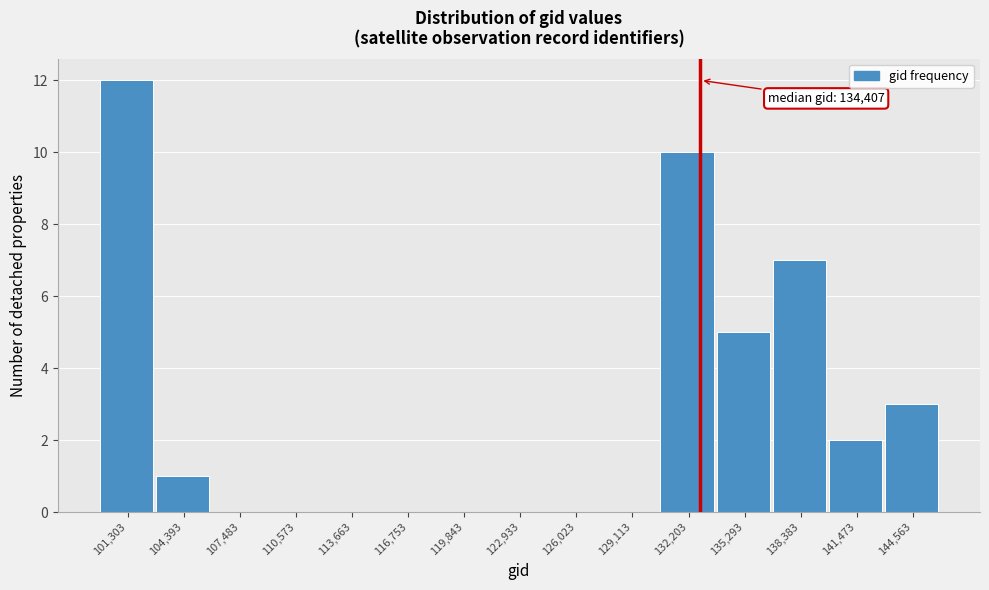

Reading right to left, what are all the values shown in this chart?

144,563=3	141,473=2	138,383=7	135,293=5	132,203=10	129,113=0	126,023=0	122,933=0	119,843=0	116,753=0	113,663=0	110,573=0	107,483=0	104,393=1	101,303=12